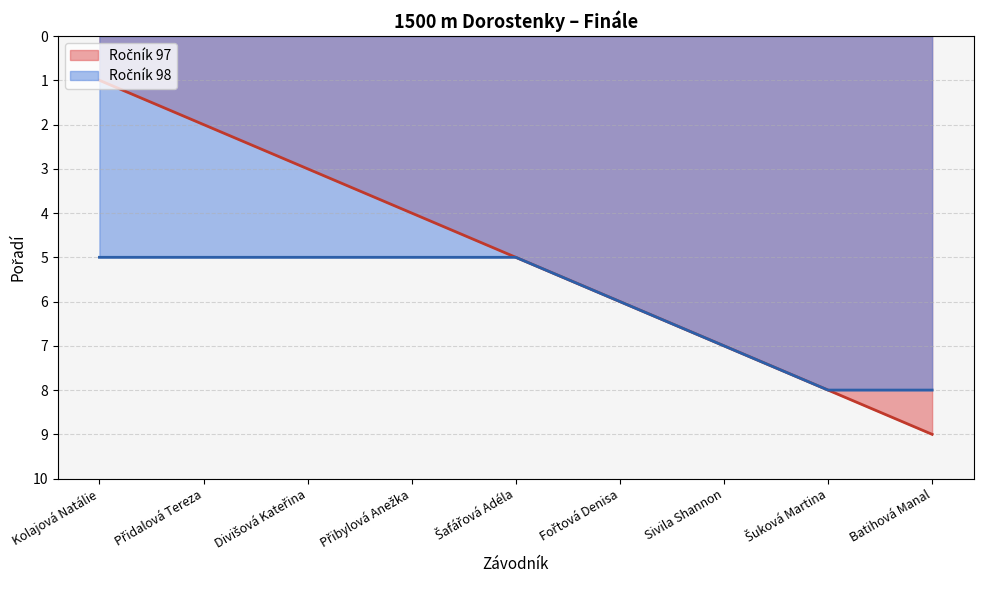

Is it true that the value at Sivila Shannon is 11?

False